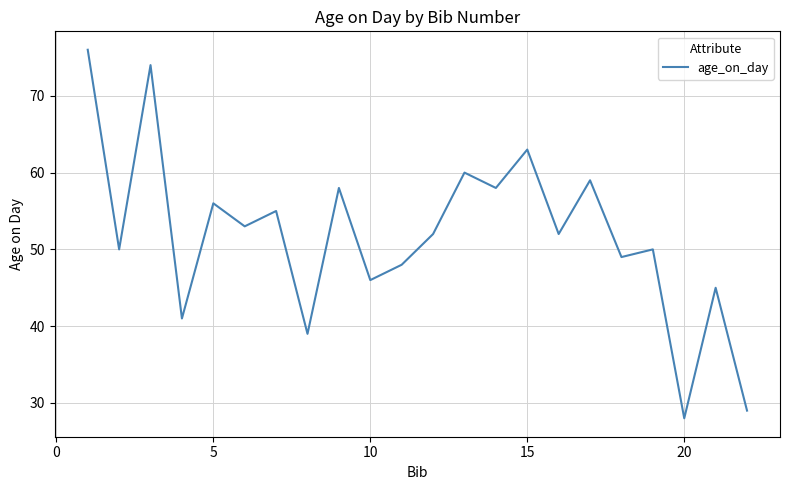

What is the greatest value displayed?

76